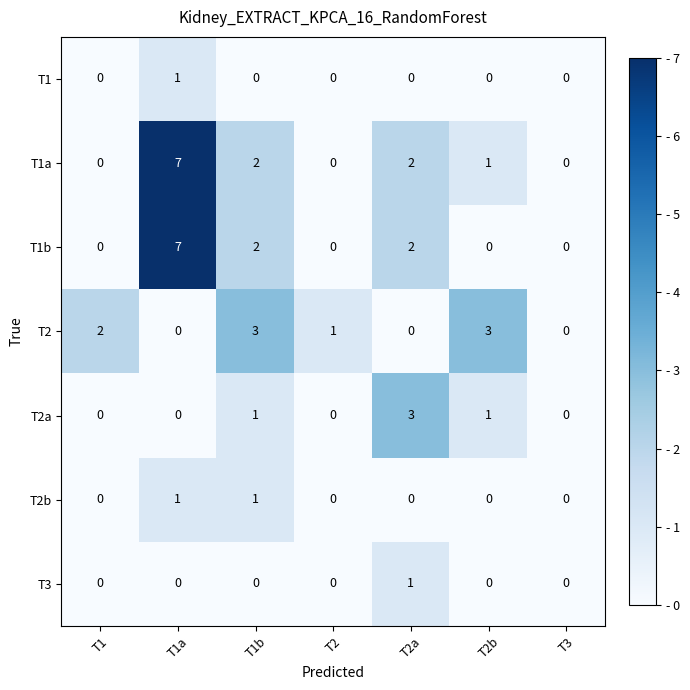

True or false: T2b has a value of 0 at T3.

True